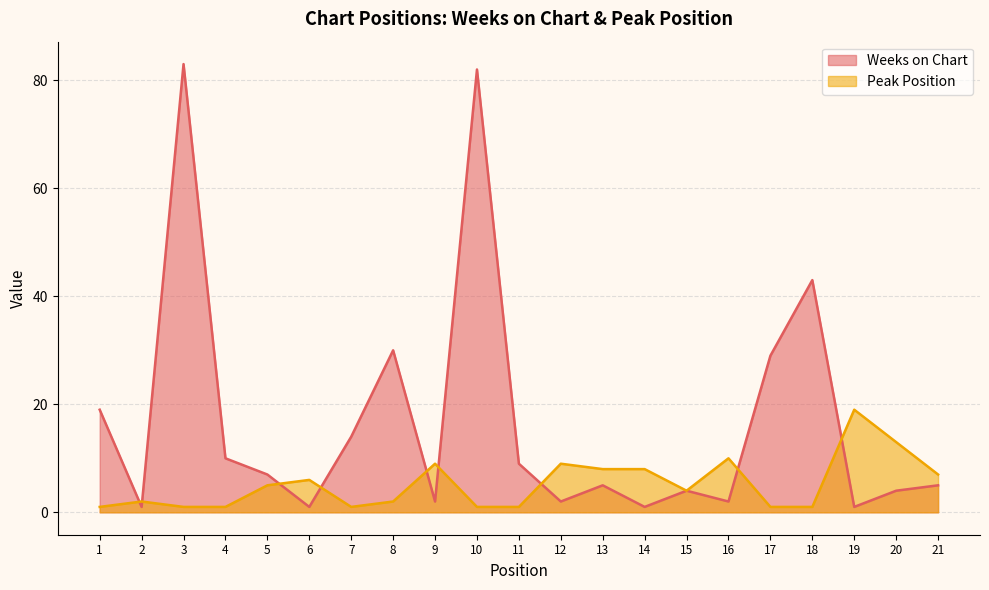

How many interior local peaks does the Weeks on Chart series have?

6